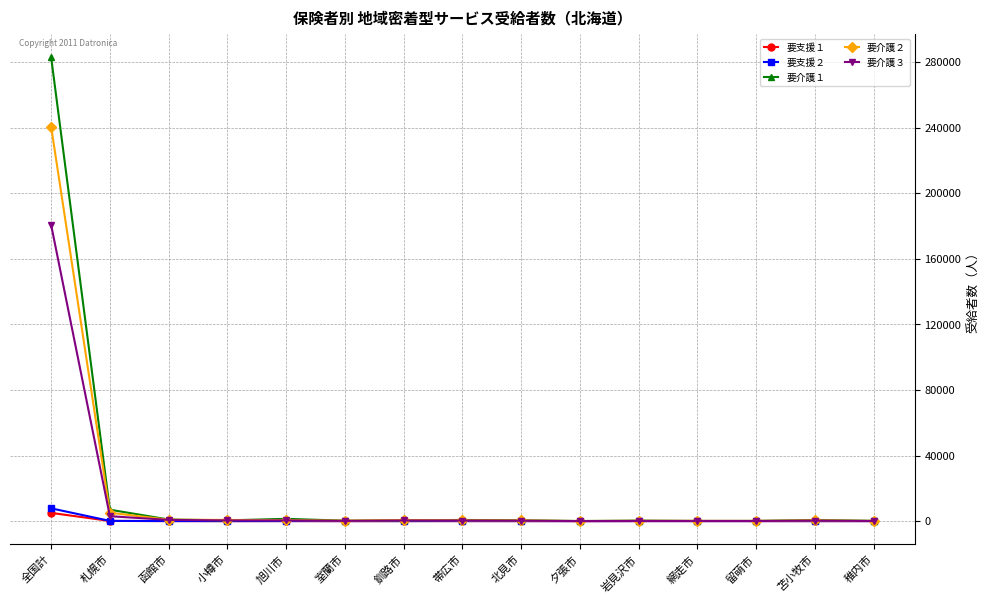

What is the difference between the 要介護３ values at 稚内市 and 小樽市?

351